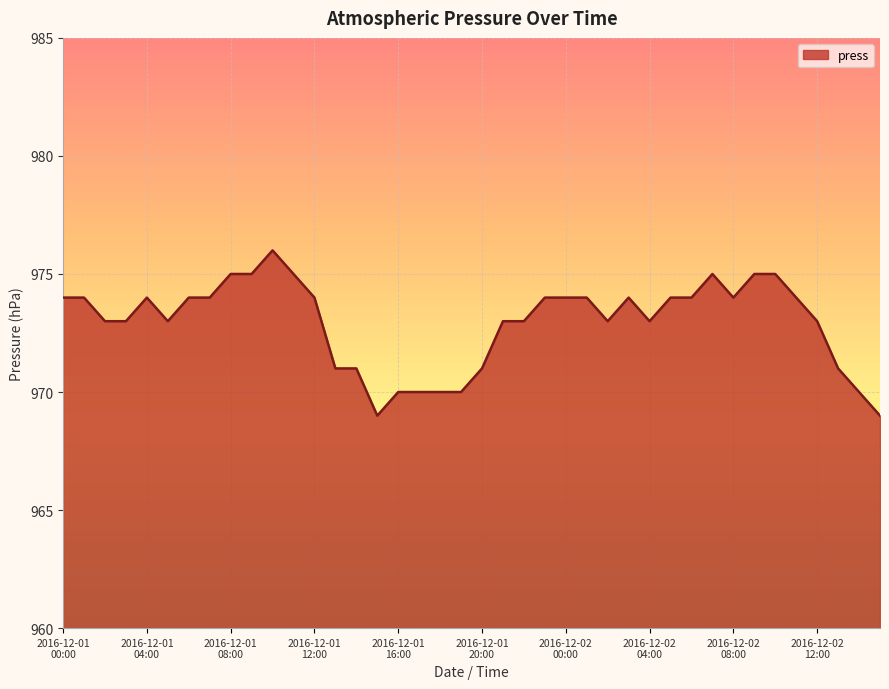

What is the minimum value shown in the chart?

969